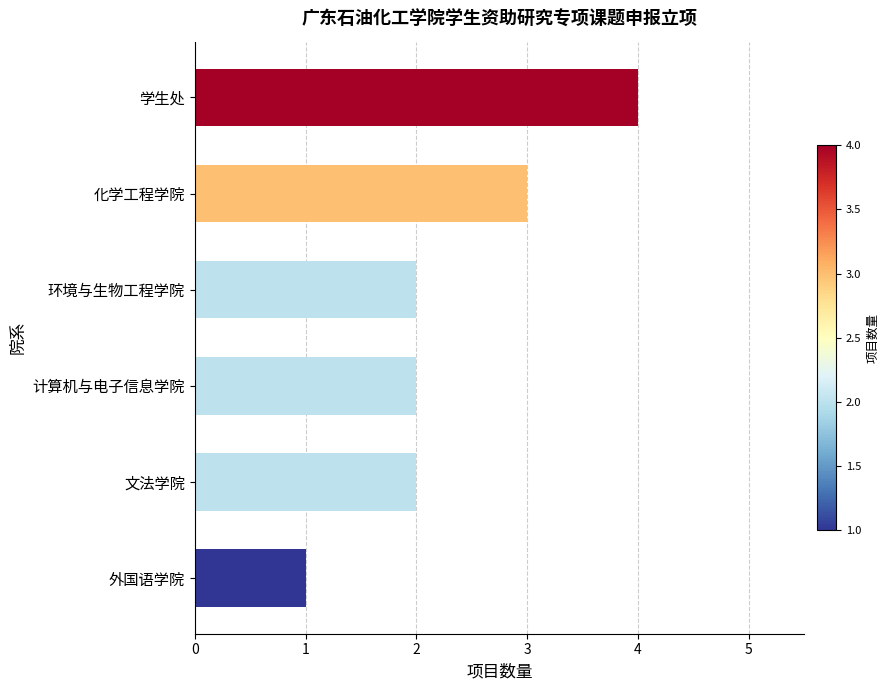

What is the minimum value shown in the chart?

1